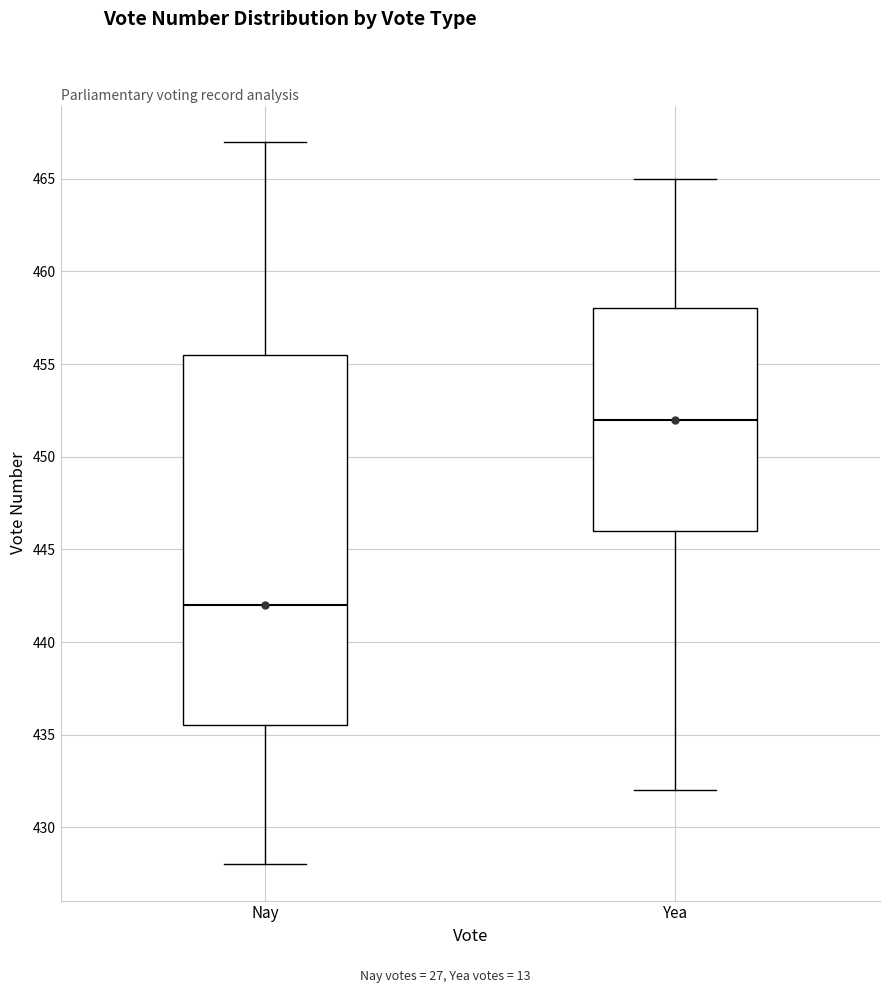

Reading left to right, transcribe this box plot: for each box, give where its median line is, the range the box spans, and where its two whiskers end, as read against the y-axis. The values are not printed on the chart, so give them approximately, as read against the axis.

Nay: median 442.0, box 435.5 to 455.5, whiskers 428.0 to 467.0
Yea: median 452.0, box 446.0 to 458.0, whiskers 432.0 to 465.0